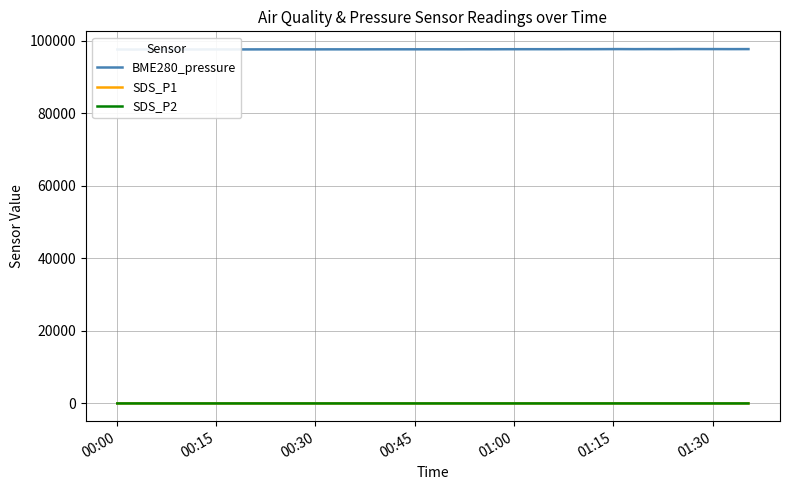

True or false: SDS_P2 has a value of 3.6 at 24.

False